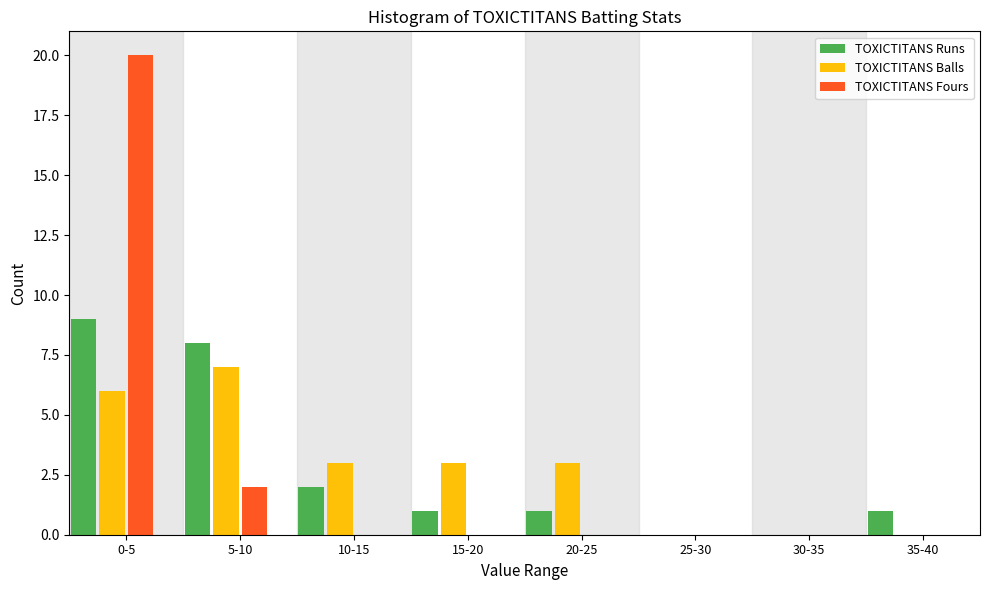

Reading right to left, what are all the values shown in this chart?

TOXICTITANS Runs: 35-40=1	30-35=0	25-30=0	20-25=1	15-20=1	10-15=2	5-10=8	0-5=9
TOXICTITANS Balls: 35-40=0	30-35=0	25-30=0	20-25=3	15-20=3	10-15=3	5-10=7	0-5=6
TOXICTITANS Fours: 35-40=0	30-35=0	25-30=0	20-25=0	15-20=0	10-15=0	5-10=2	0-5=20